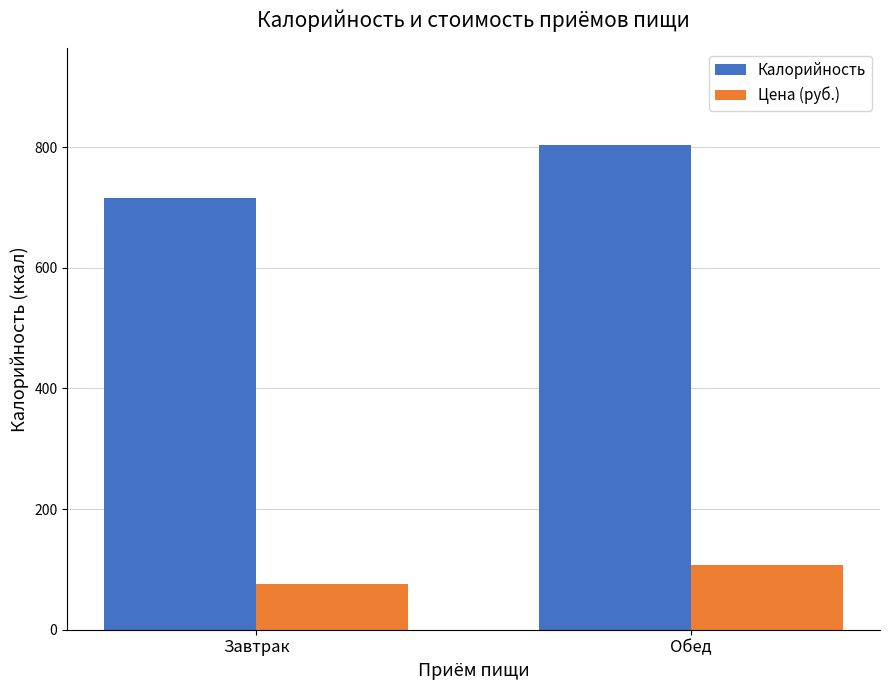

Is the value of Калорийность at Обед greater than the value of Цена (руб.) at Завтрак?

Yes